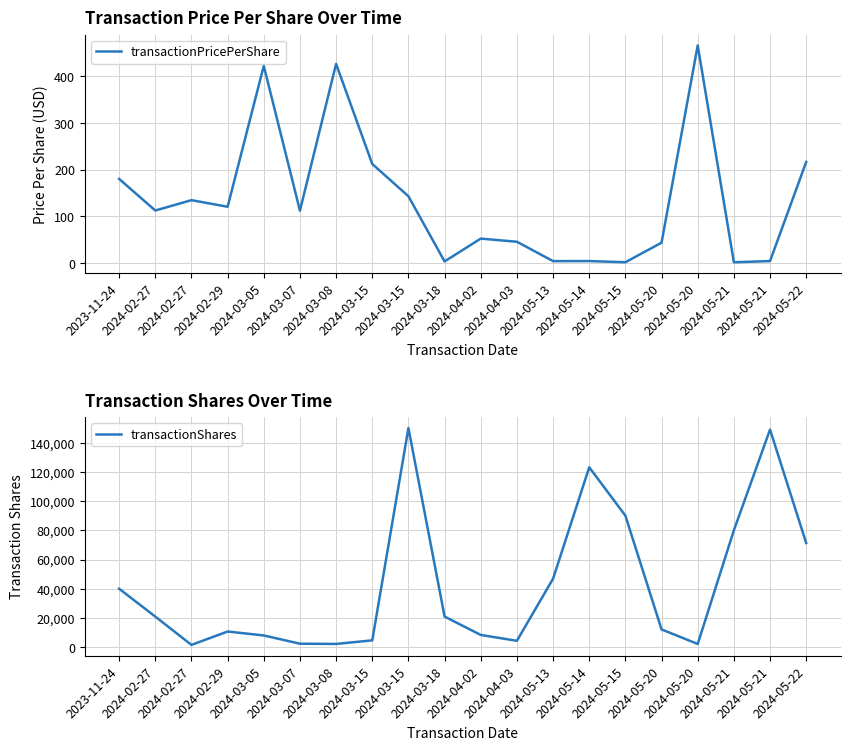

Which has a higher value, 2024-04-02 or 2024-03-18?

2024-04-02